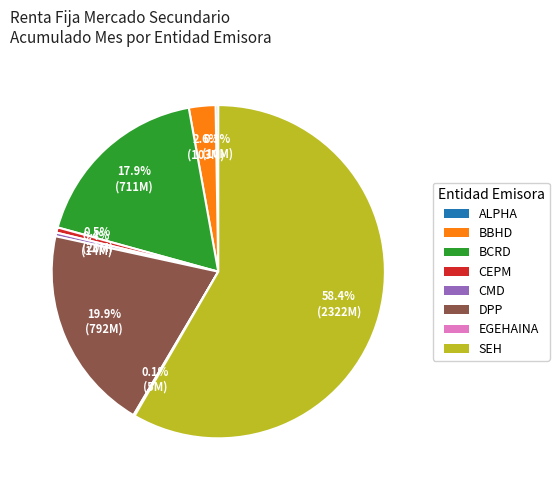

Is there any slice that represents more than half of the pie?

Yes